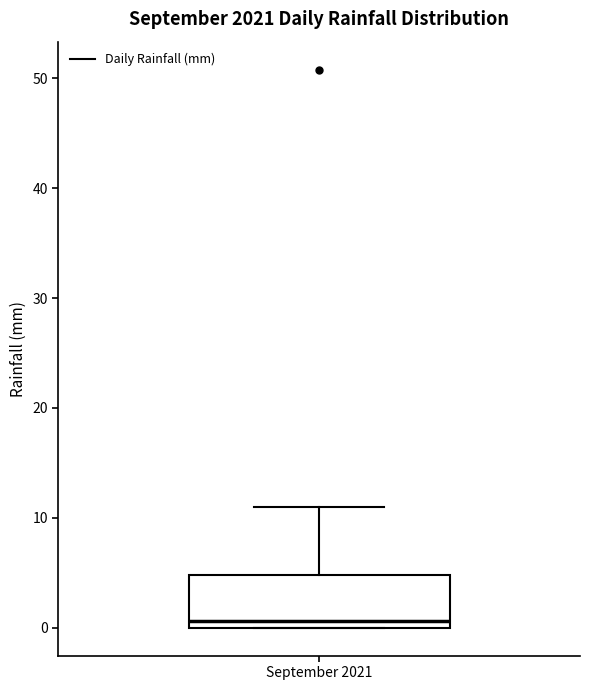

Transcribe this box plot: give where the median line is, the range the box spans, and where the two whiskers end, as read against the y-axis. The values are not printed on the chart, so give them approximately, as read against the axis.

median 1, box 0 to 5, whiskers 0 to 11